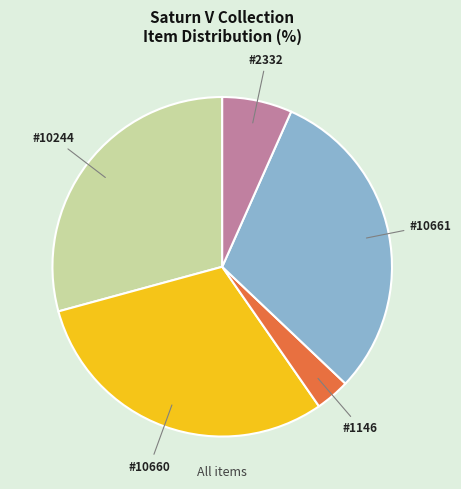

Is there a majority slice in this chart?

No